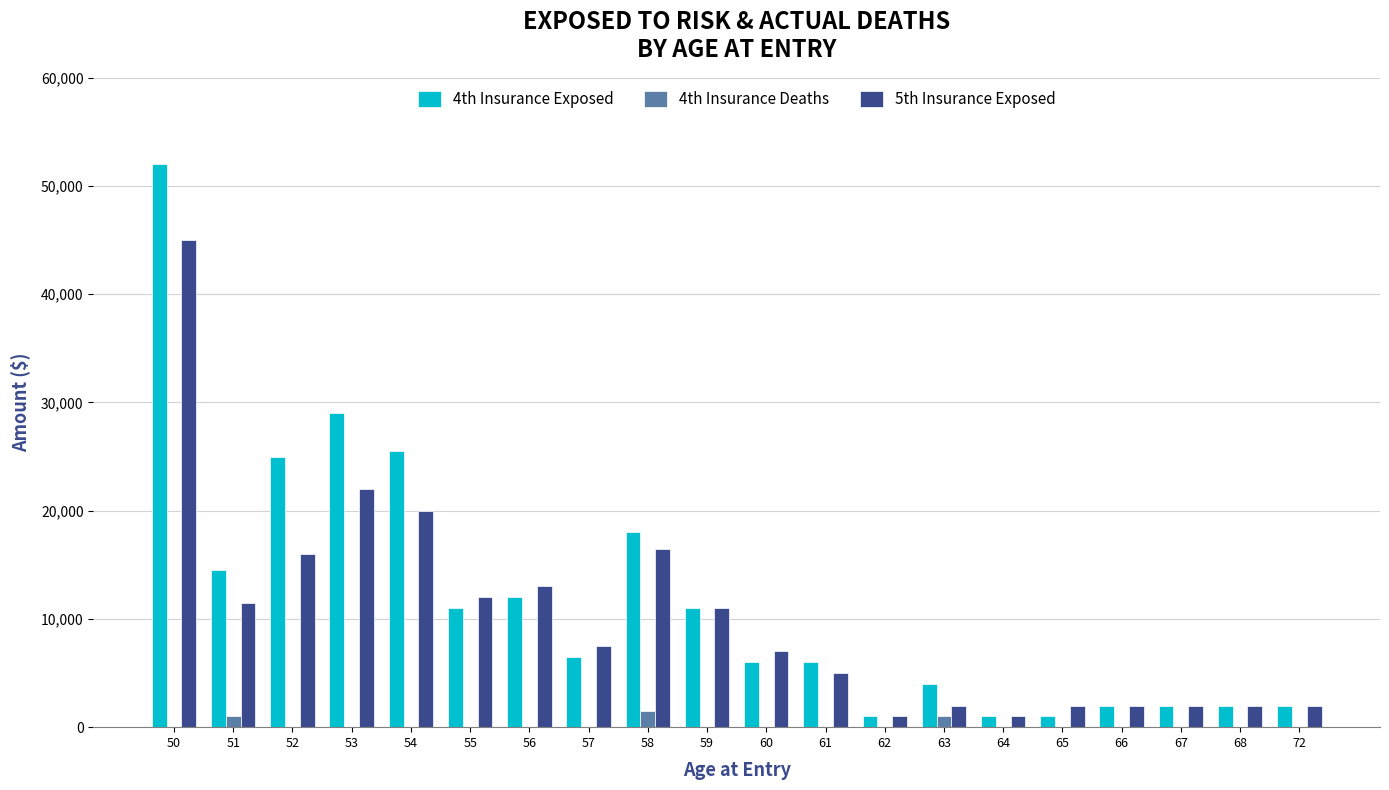

Is the value of 5th Insurance Exposed at 72 greater than the value of 4th Insurance Deaths at 50?

Yes